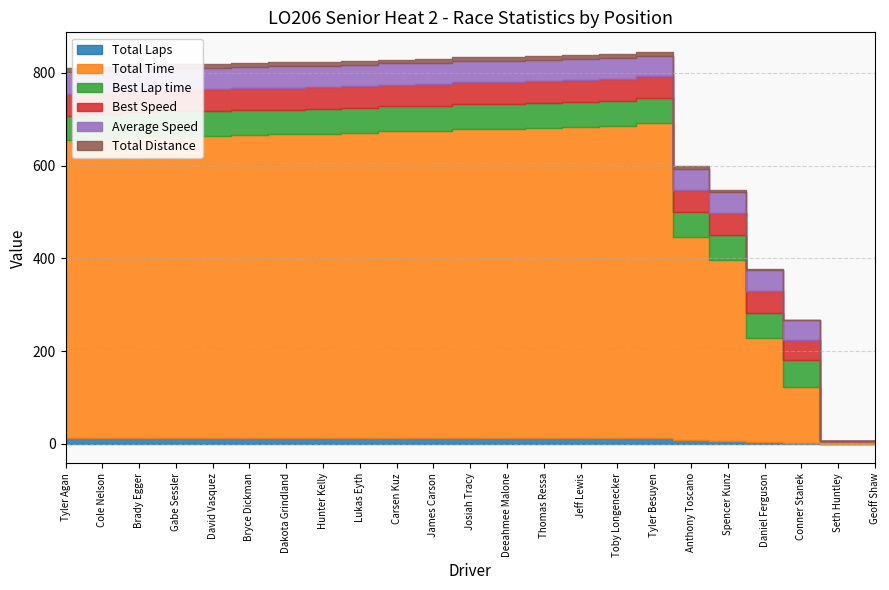

What position from the right is Hunter Kelly?

16